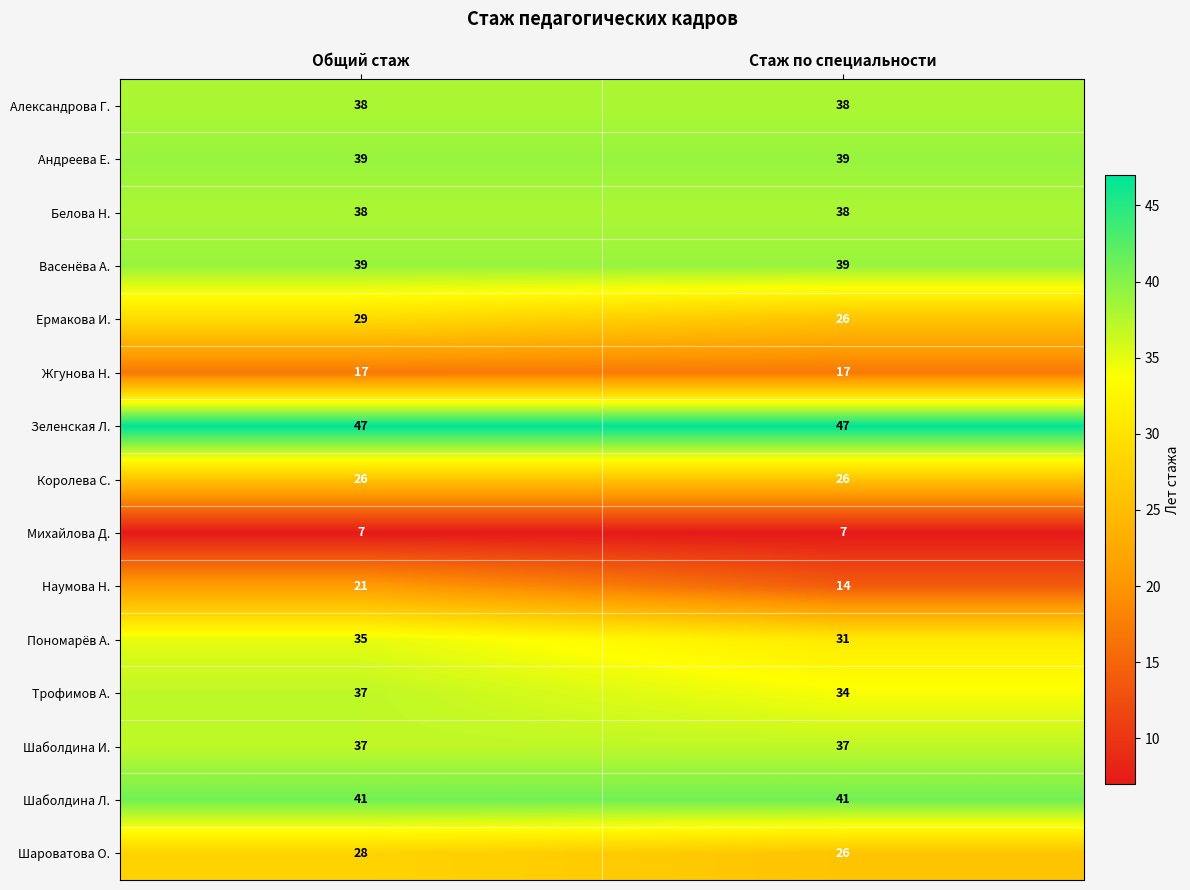

At which category is the sum across all series the highest?

Общий стаж